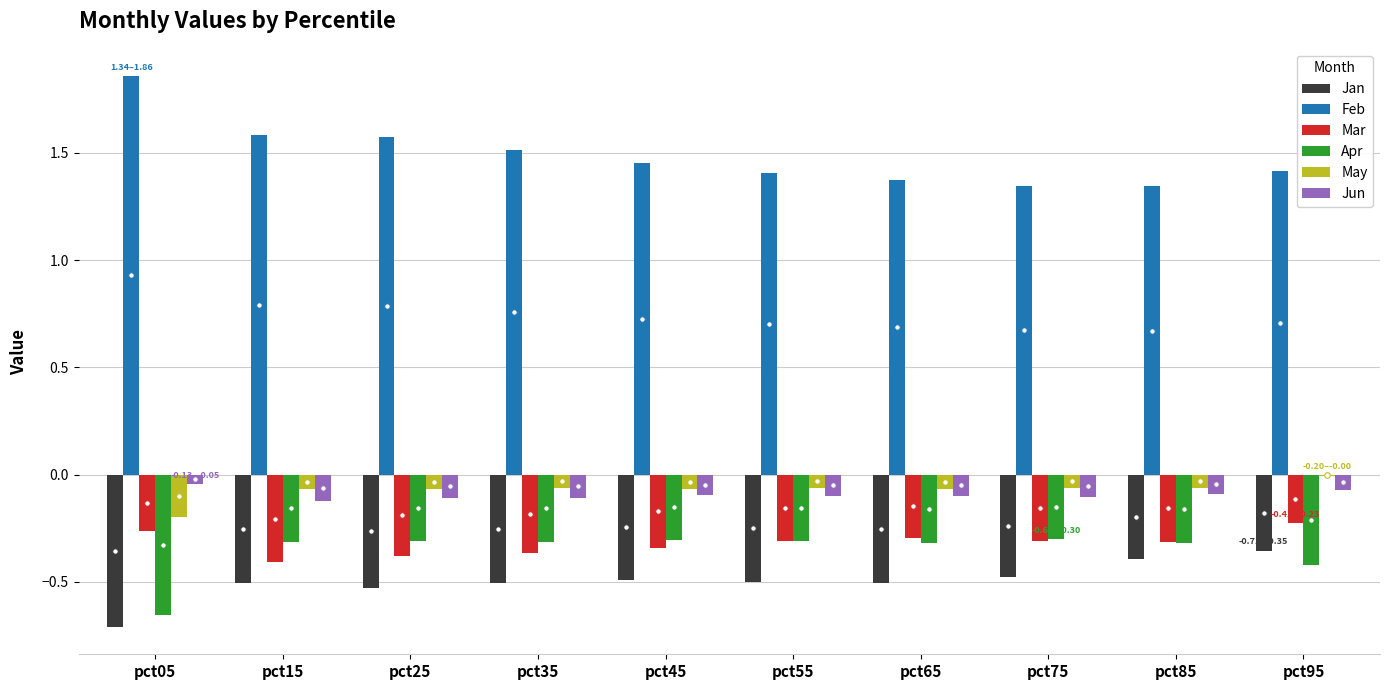

Which series changed the most between pct15 and pct75?

Feb